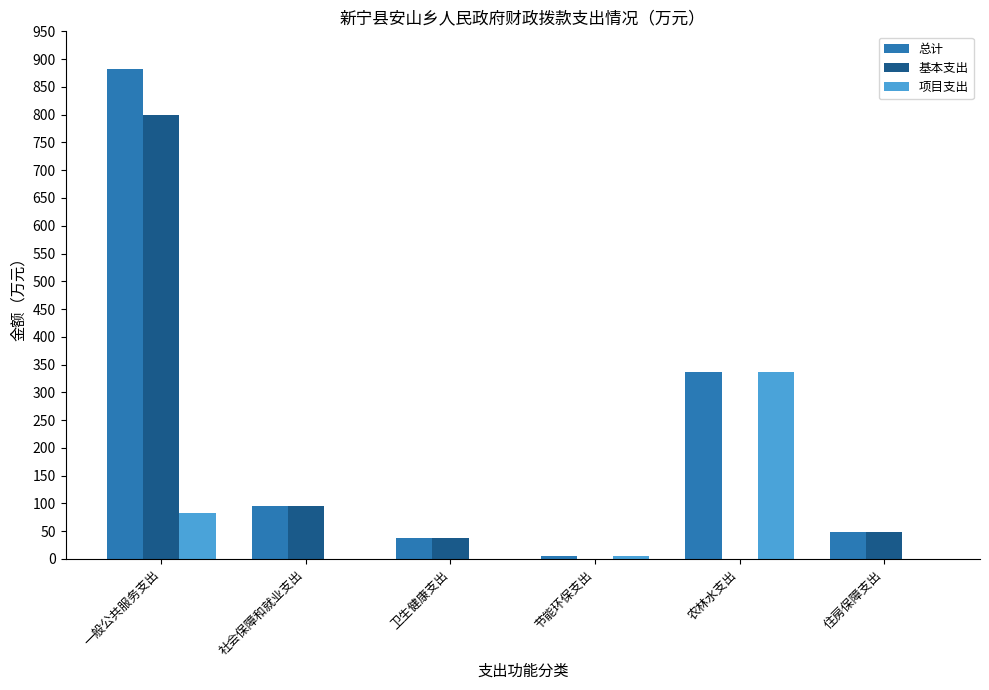

What is the total value across all series at 农林水支出?

672.0